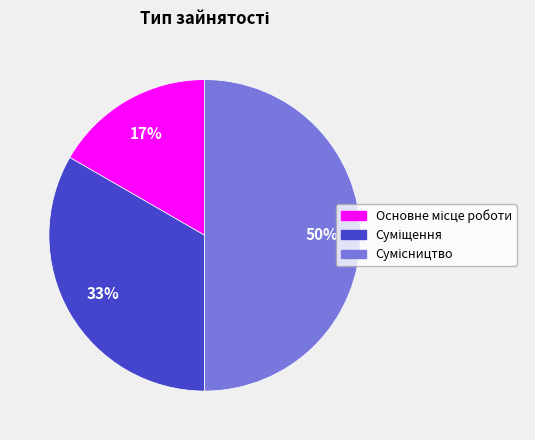

To the nearest percent, what is the difference between the largest and smallest slice percentages?

33%